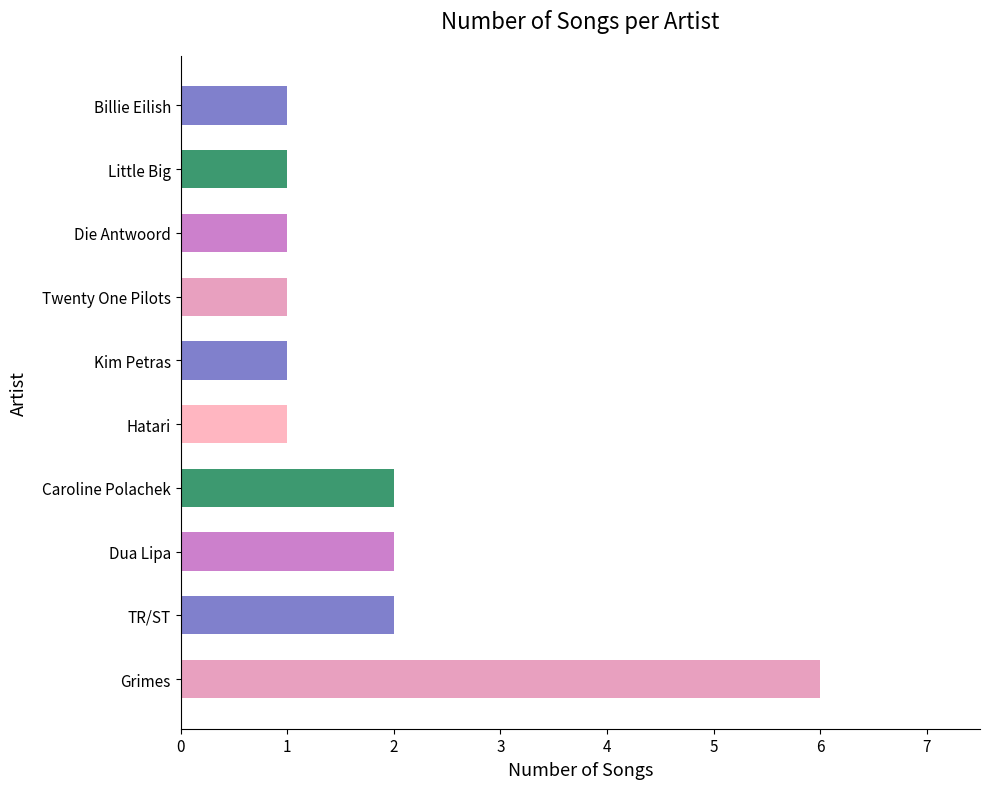

Approximately how many times larger is the value at Billie Eilish compared to Dua Lipa?

0.5